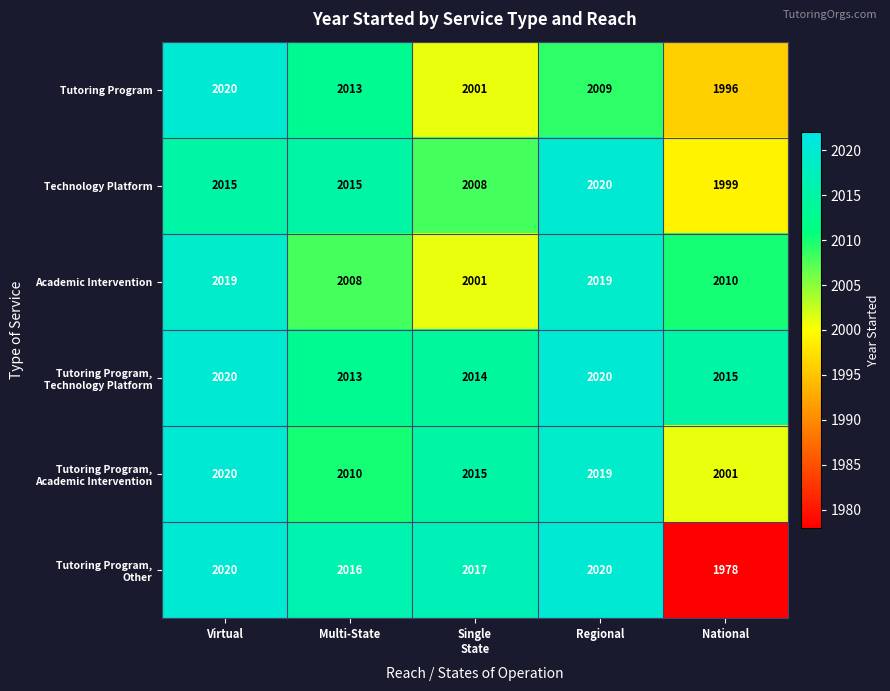

What is the difference between the maximum and minimum values in the Technology Platform series?

21